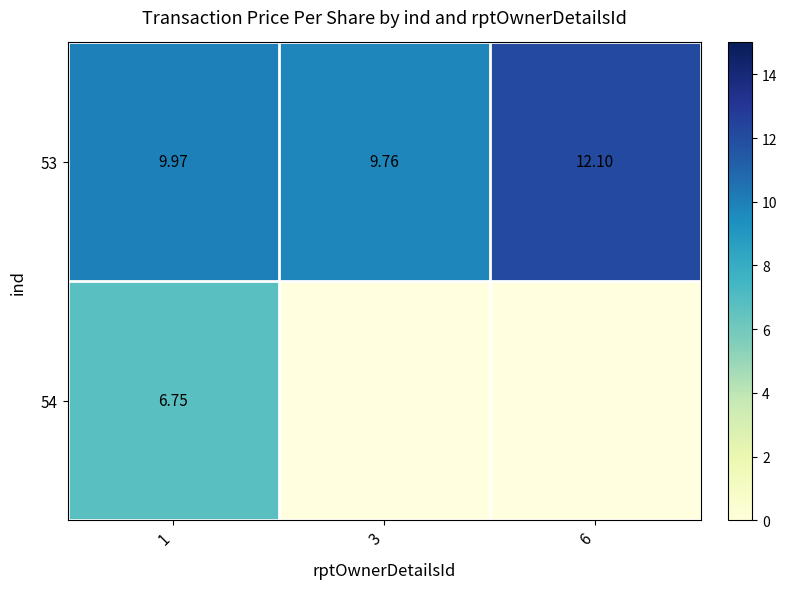

At which category is the sum across all series the highest?

1